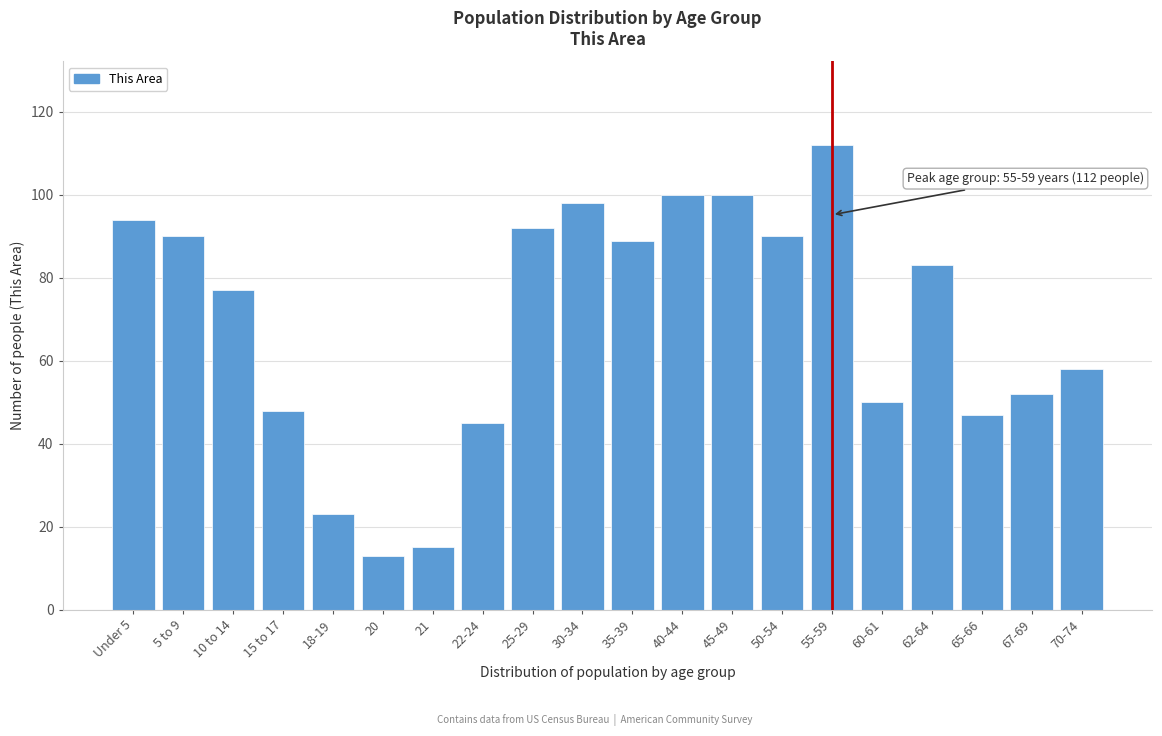

Reading left to right, list all the values displayed in this chart.

94	90	77	48	23	13	15	45	92	98	89	100	100	90	112	50	83	47	52	58